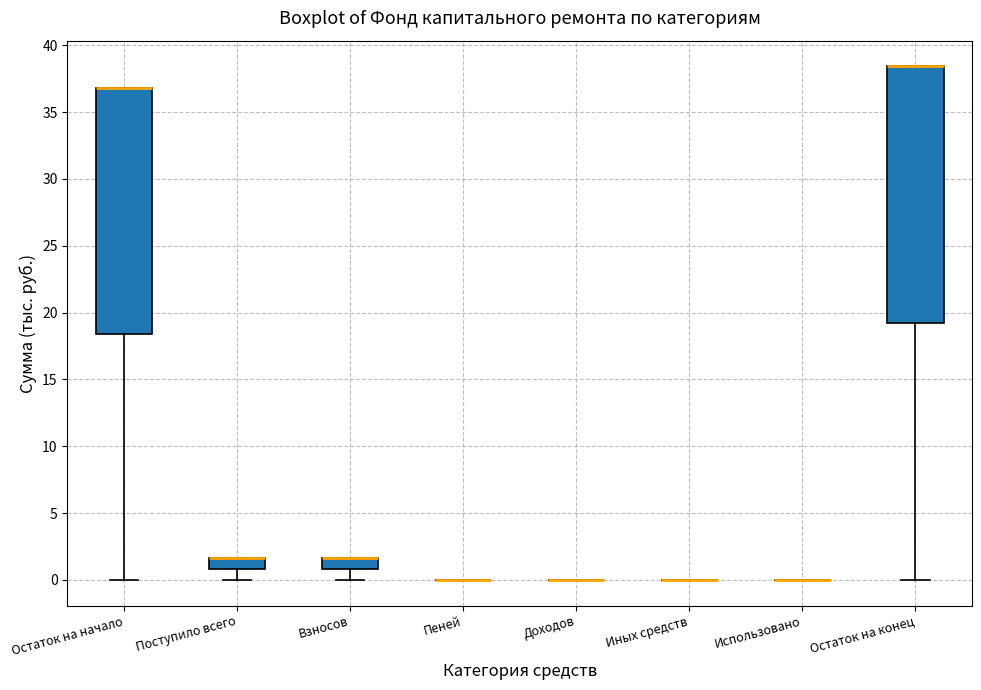

Reading left to right, transcribe this box plot: for each box, give where its median line is, the range the box spans, and where its two whiskers end, as read against the y-axis. The values are not printed on the chart, so give them approximately, as read against the axis.

Остаток на начало: median 37.0 (drawn on the box's upper edge), box 18.5 to 37.0, whiskers 0.0 to 37.0
Поступило всего: median 1.5 (drawn on the box's upper edge), box 1.0 to 1.5, whiskers 0.0 to 1.5
Взносов: median 1.5 (drawn on the box's upper edge), box 1.0 to 1.5, whiskers 0.0 to 1.5
Пеней: box collapsed to a line at 0.0, whiskers 0.0 to 0.0
Доходов: box collapsed to a line at 0.0, whiskers 0.0 to 0.0
Иных средств: box collapsed to a line at 0.0, whiskers 0.0 to 0.0
Использовано: box collapsed to a line at 0.0, whiskers 0.0 to 0.0
Остаток на конец: median 38.5 (drawn on the box's upper edge), box 19.0 to 38.5, whiskers 0.0 to 38.5